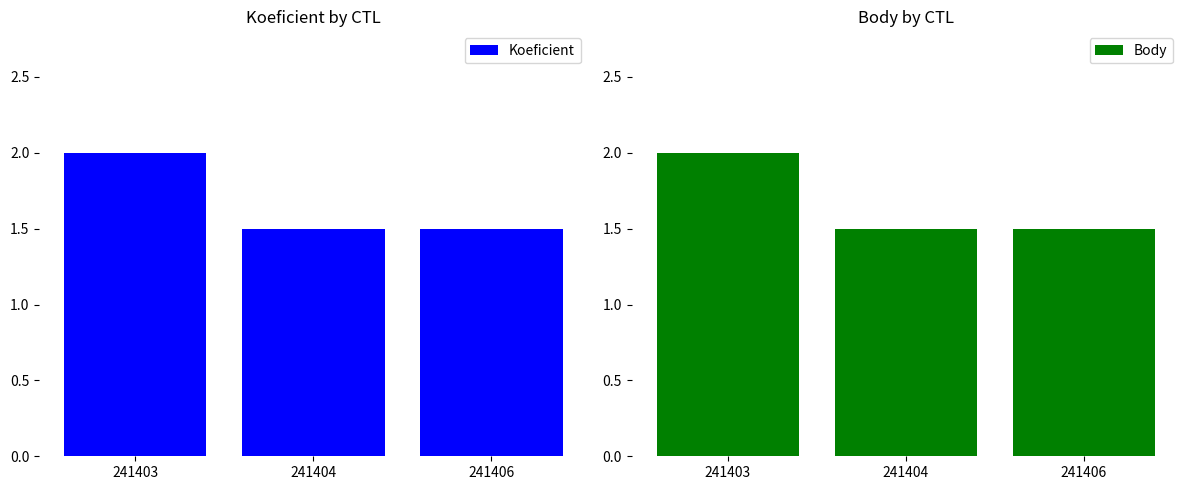

How many Koeficient values are between 1 and 2?

3